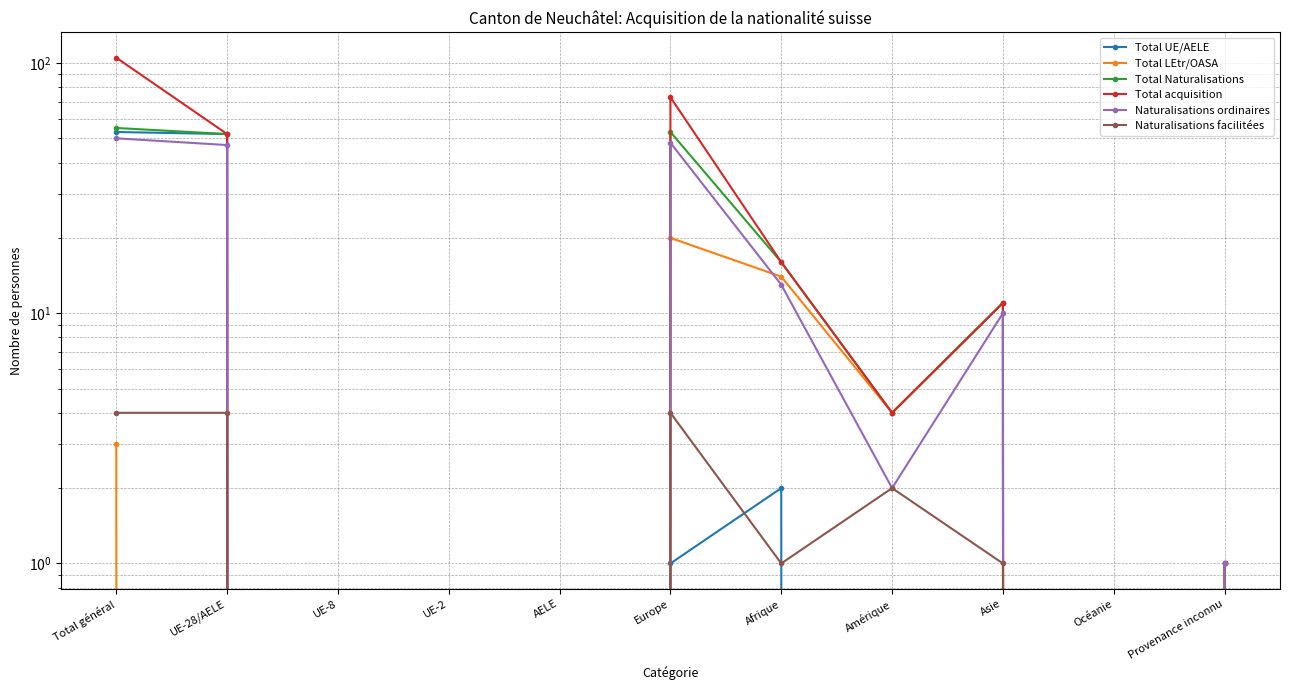

Between UE-2 and Amérique, which series saw the biggest shift?

Total LEtr/OASA